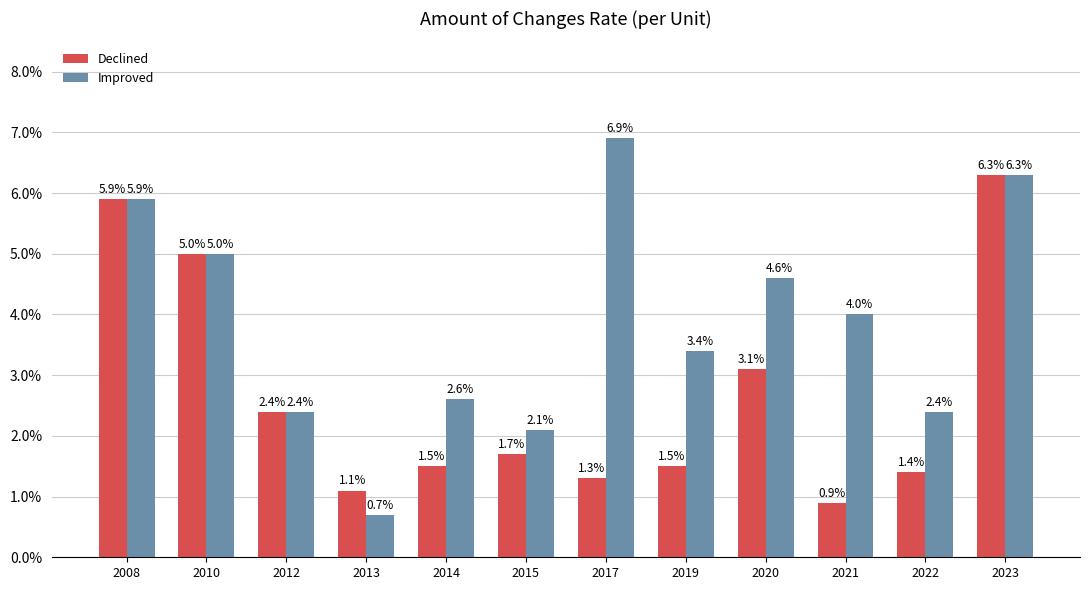

What is the difference between the Declined values at 2017 and 2015?

0.4